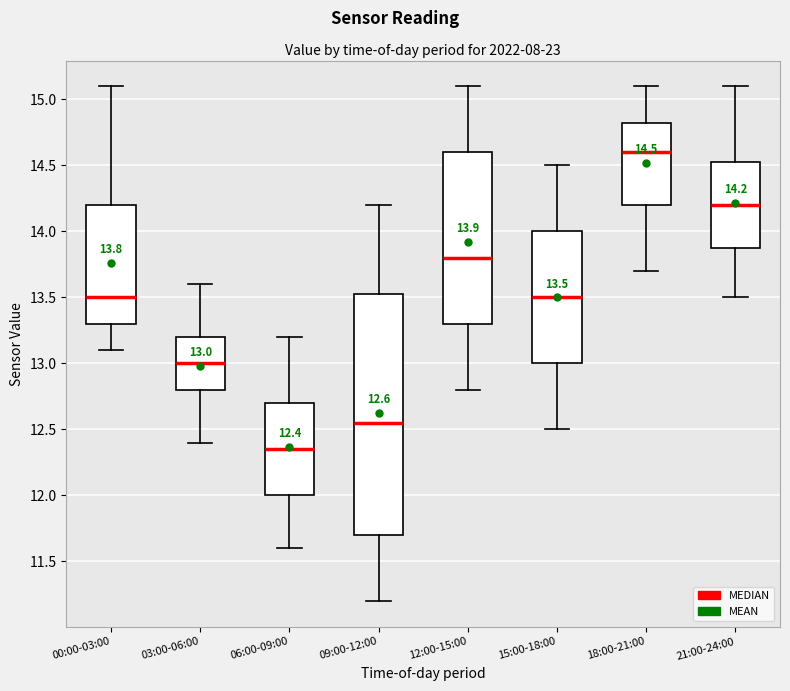

Which box is the tallest, from its lower edge to its upper edge?

09:00-12:00